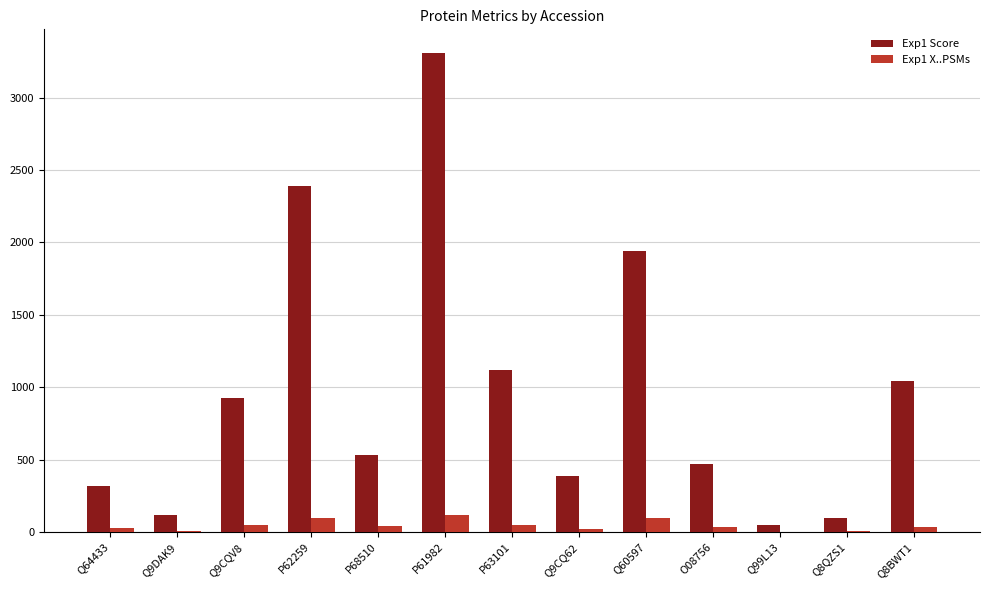

Which series has the largest total across all categories?

Exp1 Score